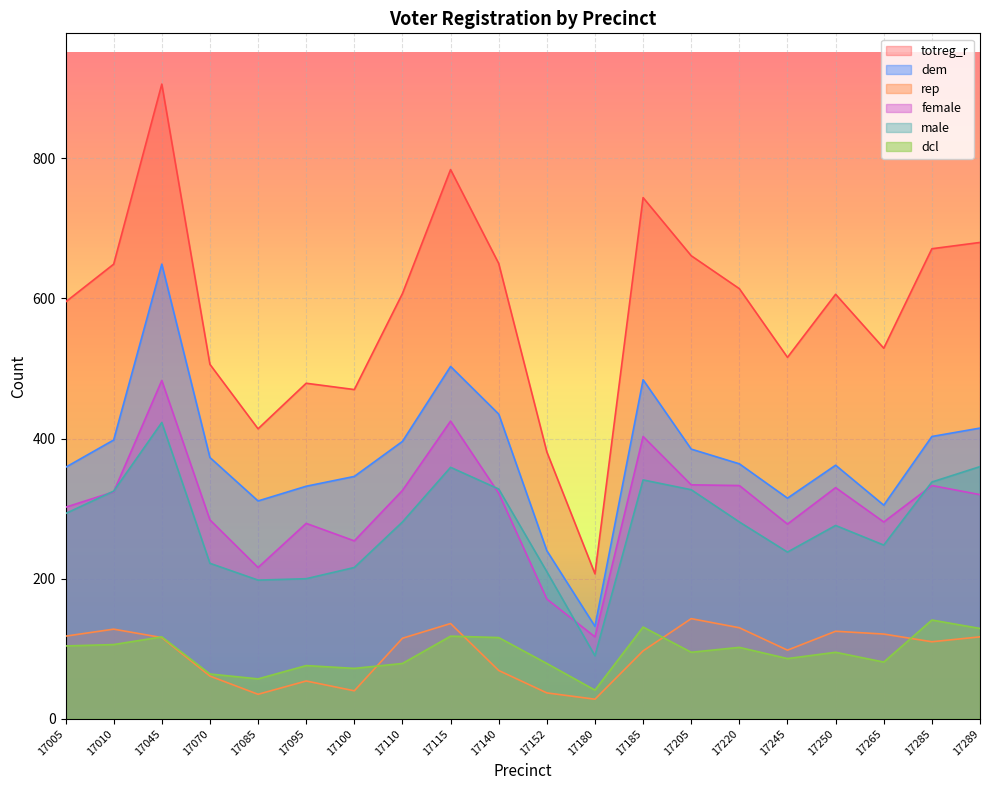

Is the value of male at 17115 greater than the value of rep at 17095?

Yes